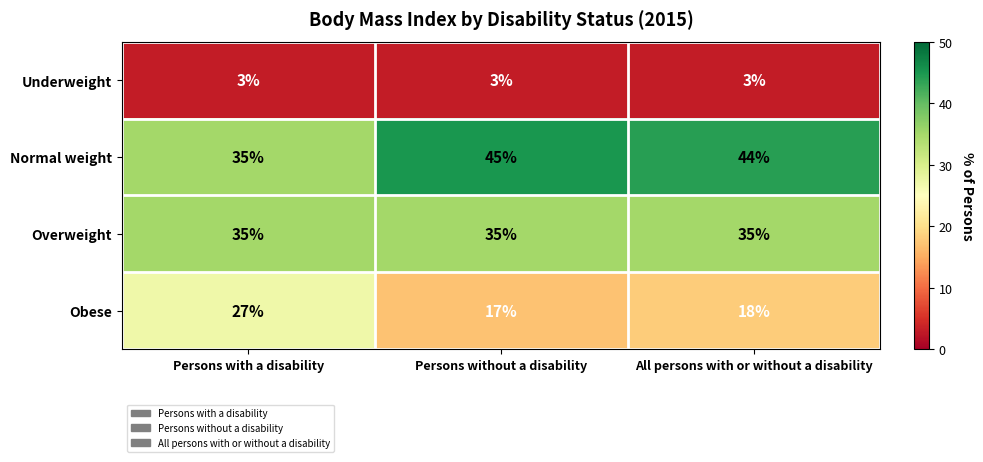

What is the total value across all series at Persons with a disability?

100